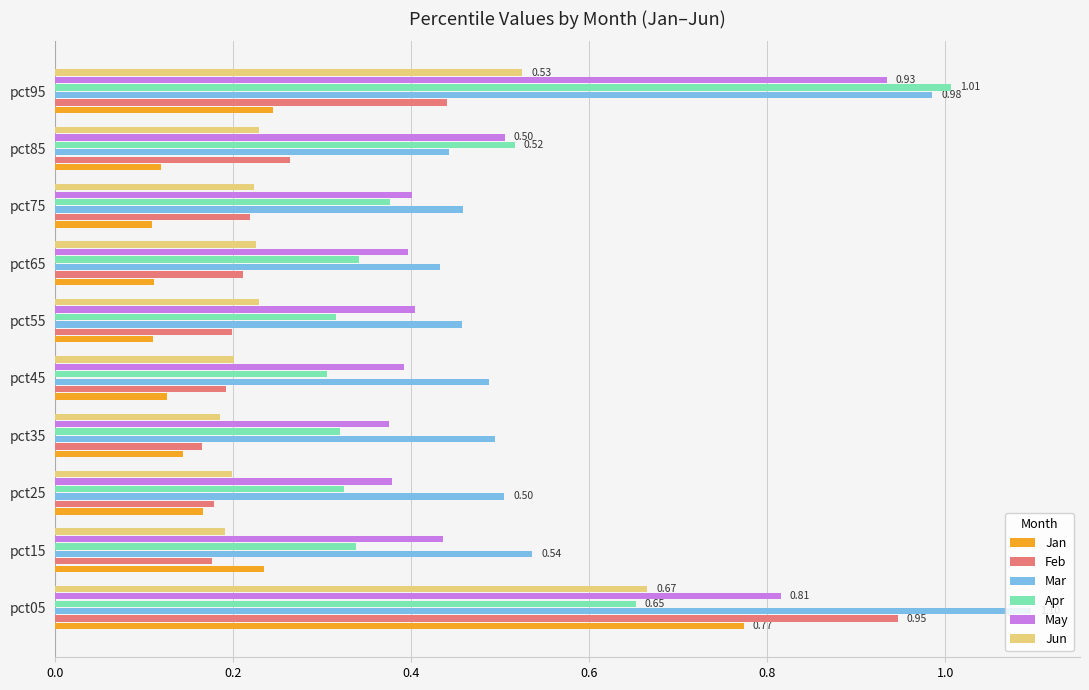

At which category is the sum across all series the highest?

pct05